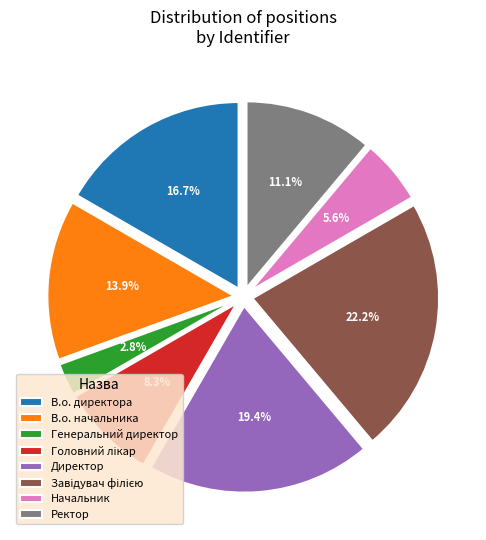

Is Ректор the majority of the pie?

No